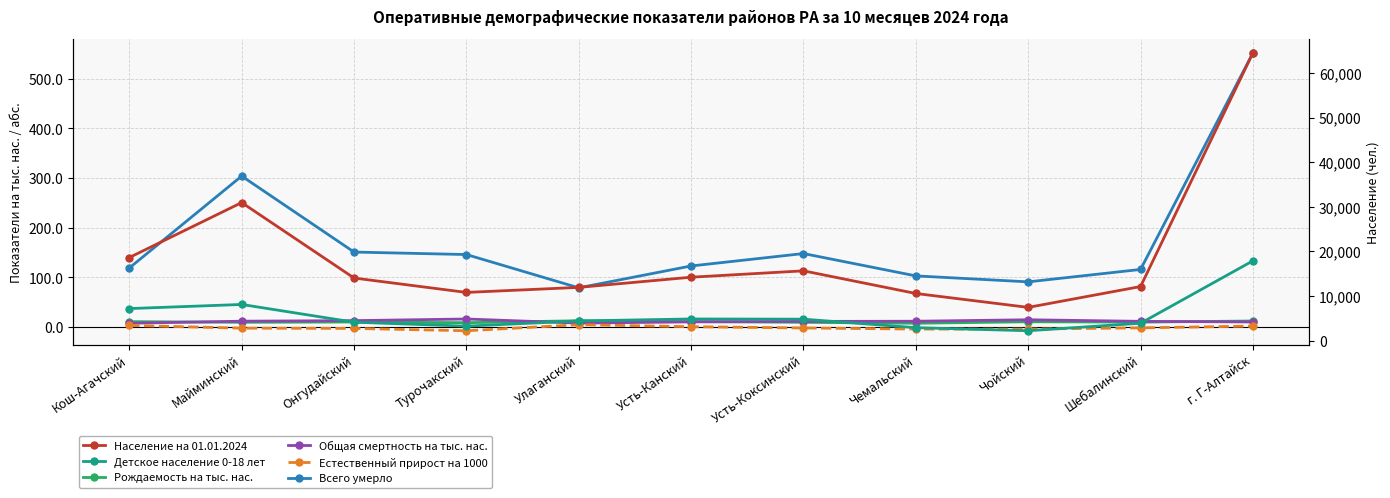

Rank the series by their maximum value, from lowest to highest.

Естественный прирост на 1000, Рождаемость на тыс. нас., Общая смертность на тыс. нас., Всего умерло, Детское население 0-18 лет, Население на 01.01.2024